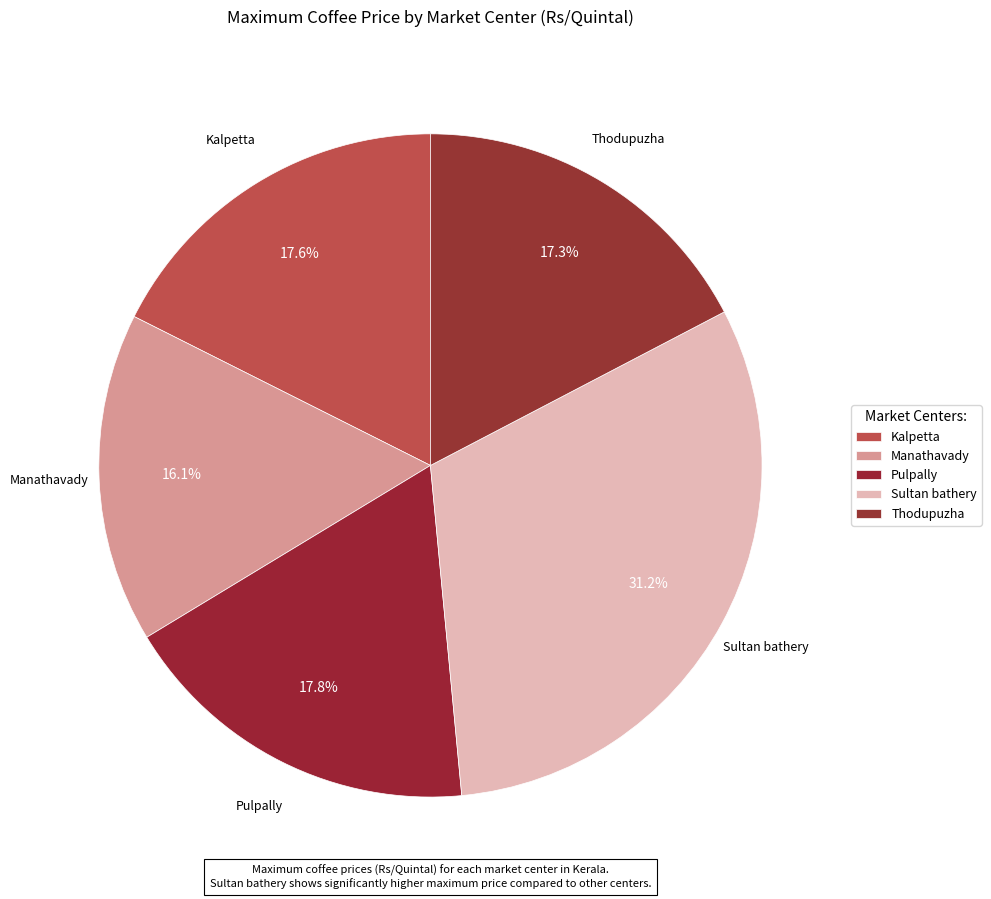

What percentage is the Kalpetta slice, to the nearest percent?

18%